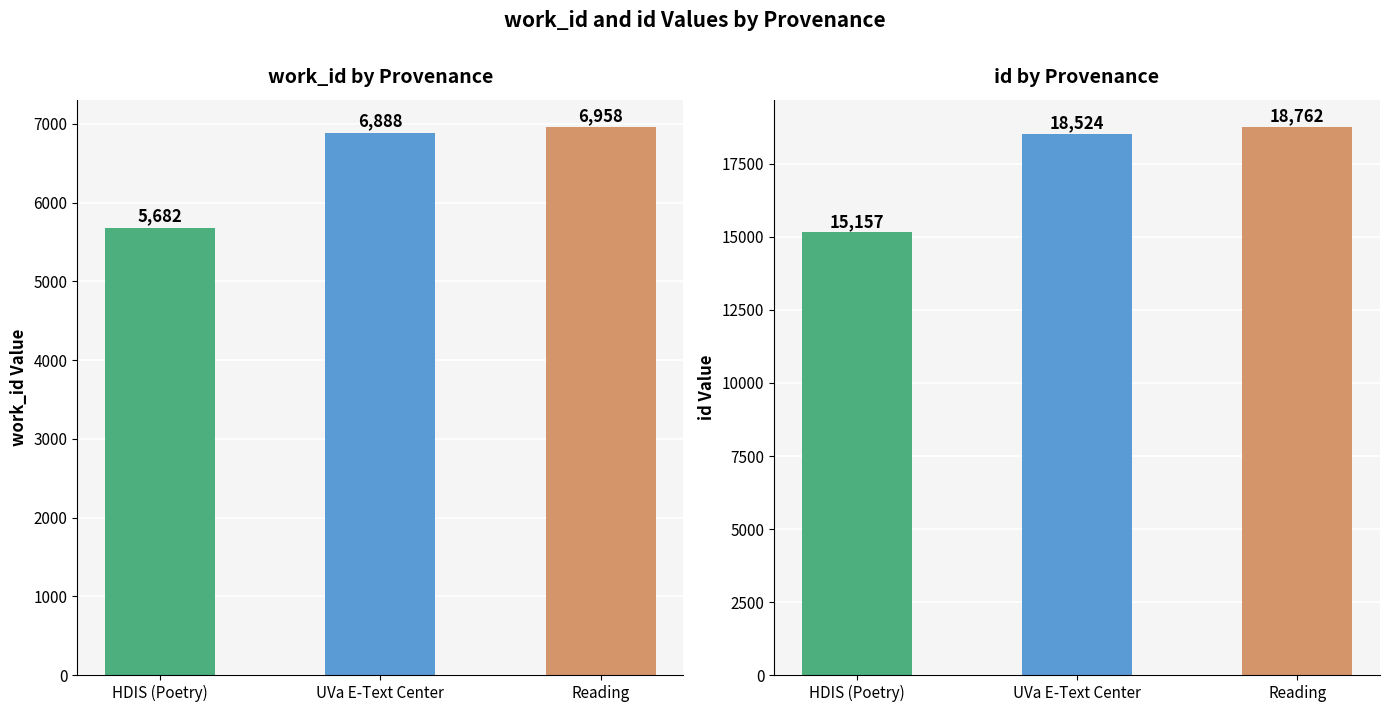

How many values in the work_id series are below 6888?

1